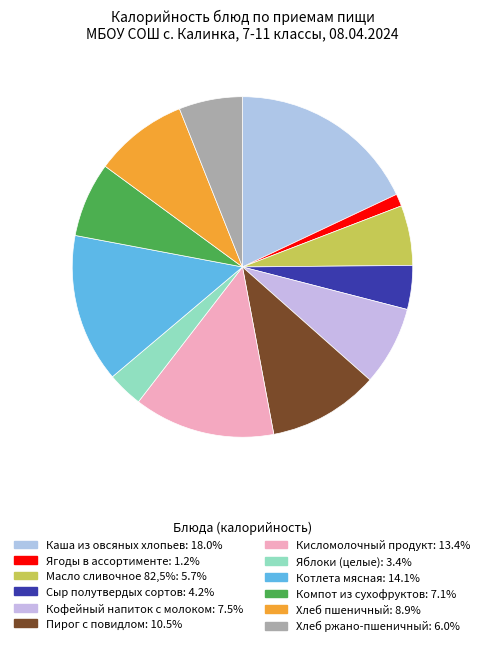

Approximately how many times larger is the value at Котлета мясная compared to Ягоды в ассортименте?

12.1